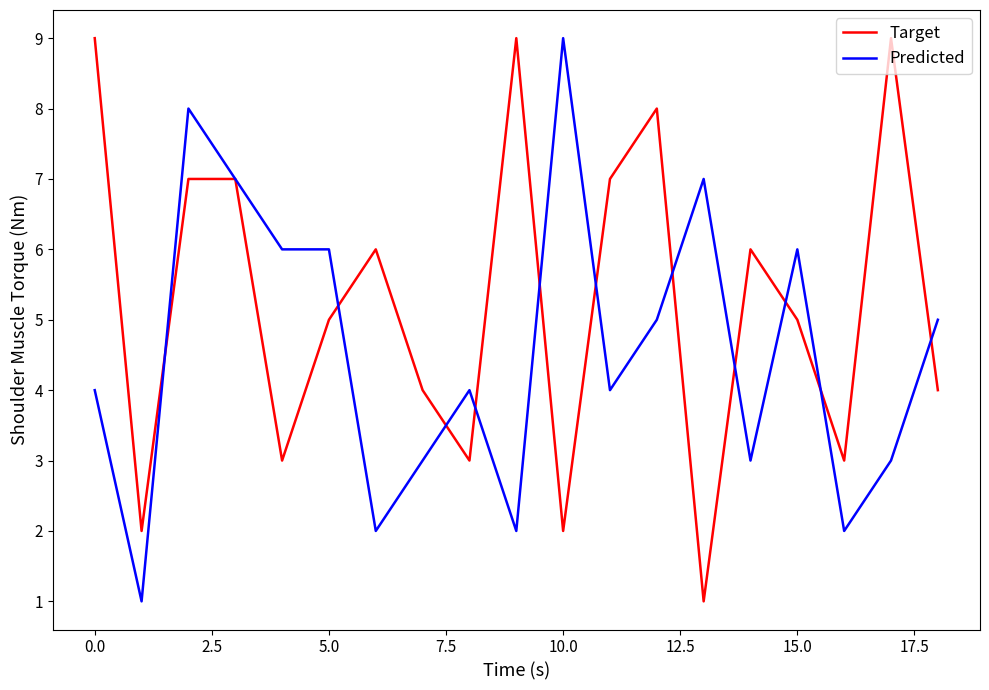

Which series has the largest total across all categories?

Target